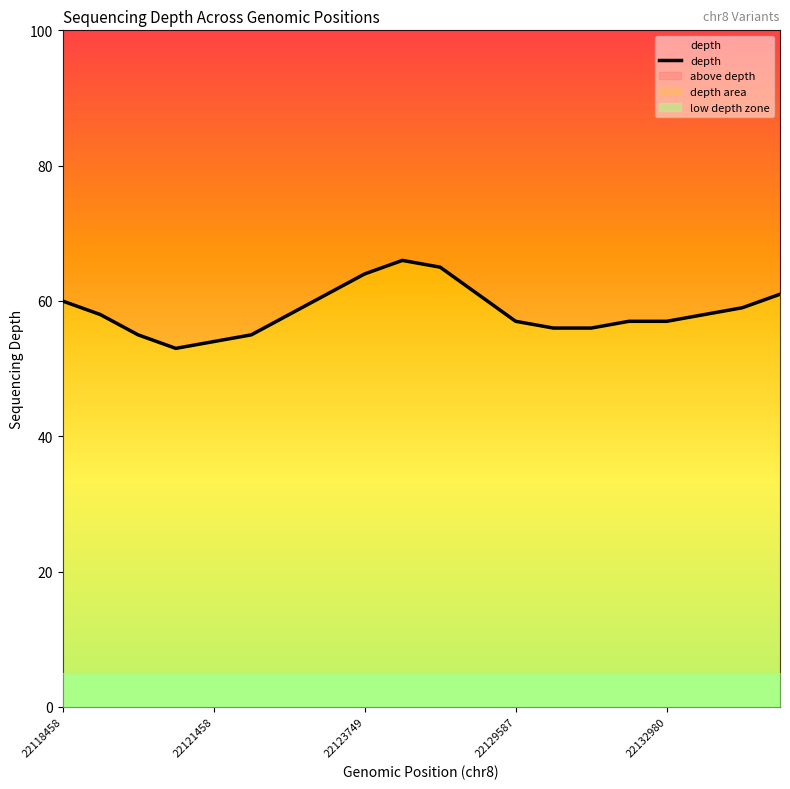

How many lines are shown in the chart?

1